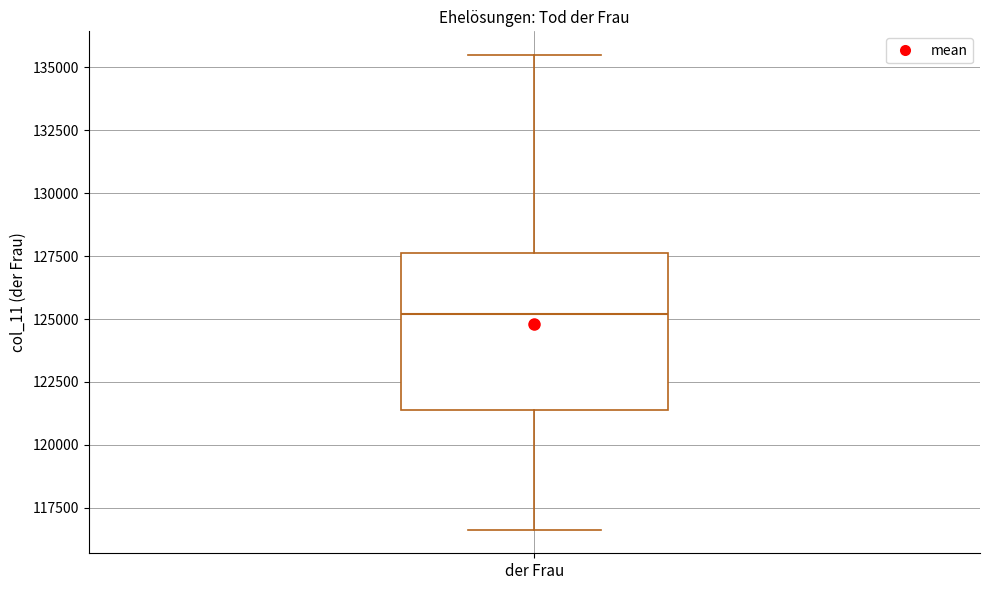

Transcribe this box plot: give where the median line is, the range the box spans, and where the two whiskers end, as read against the y-axis. The values are not printed on the chart, so give them approximately, as read against the axis.

median 125000, box 121500 to 127500, whiskers 116500 to 135500